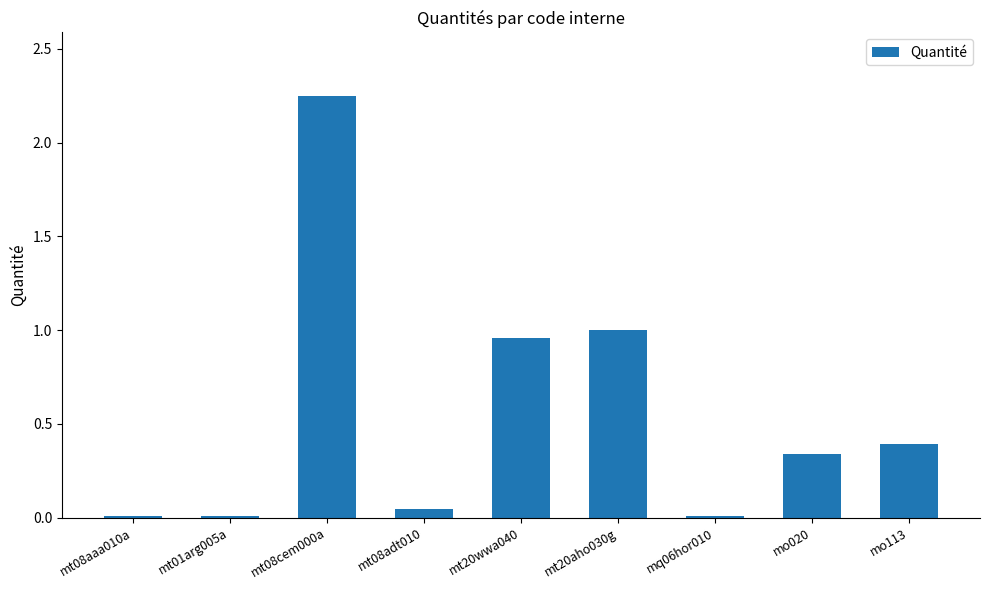

What is the change in value from mt20aho030g to mq06hor010?

-1.0